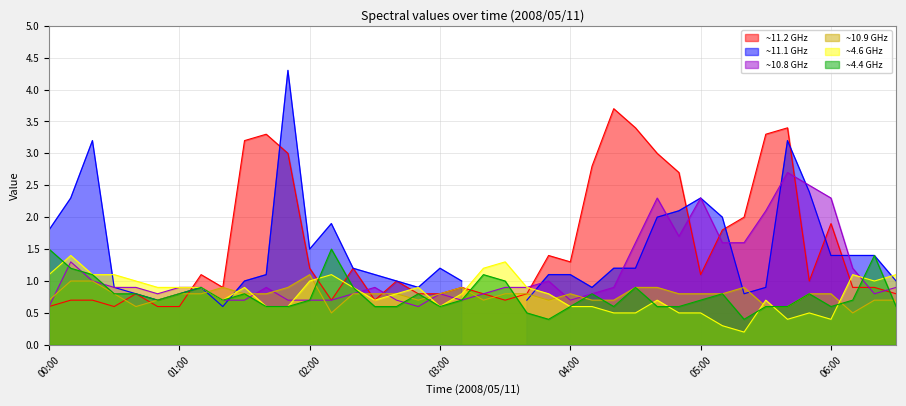

What is the highest value of the 10.910 series?

1.1